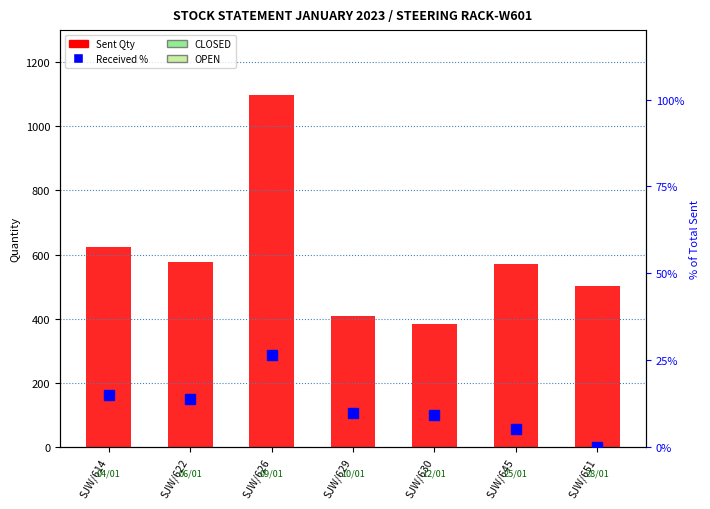

Is it true that Sent Qty equals 122.8 at SJW/630?

False